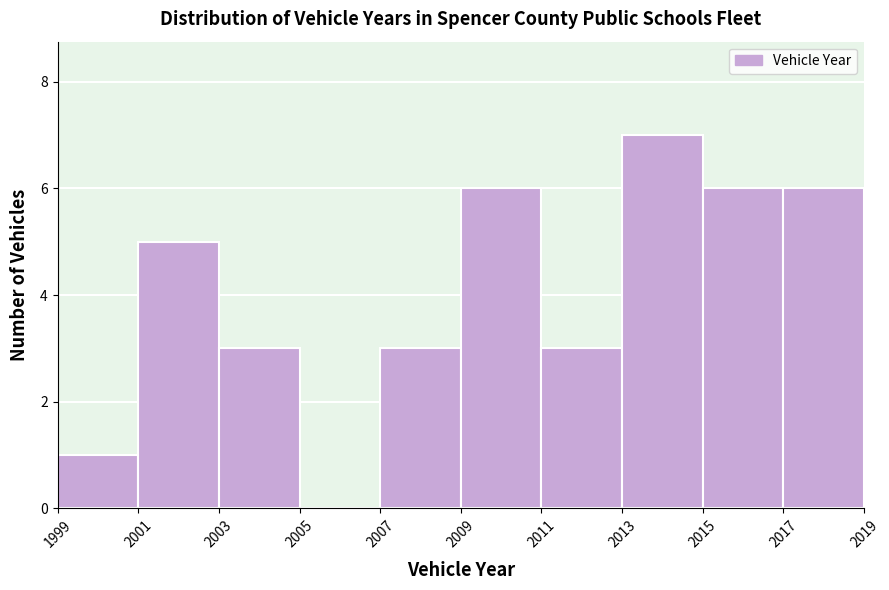

Over which range of the x-axis is the bar tallest?

2013 to 2015